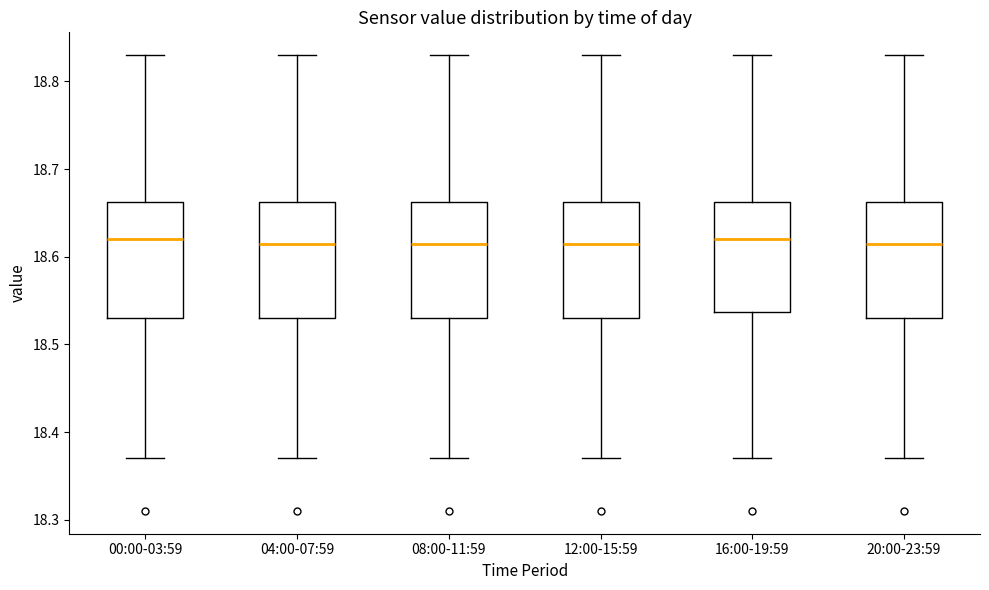

Where is the upper edge of the box for 00:00-03:59 on the y-axis? The values are not printed on the chart, so give them approximately, as read against the axis.

18.66